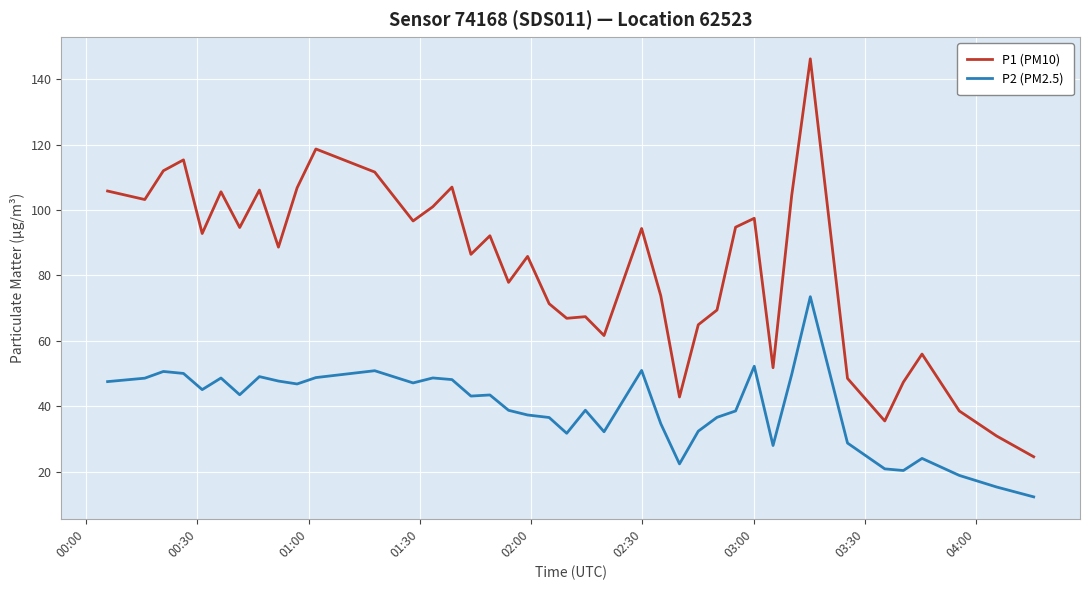

What are all the series names shown in the legend?

P1 (PM10), P2 (PM2.5)